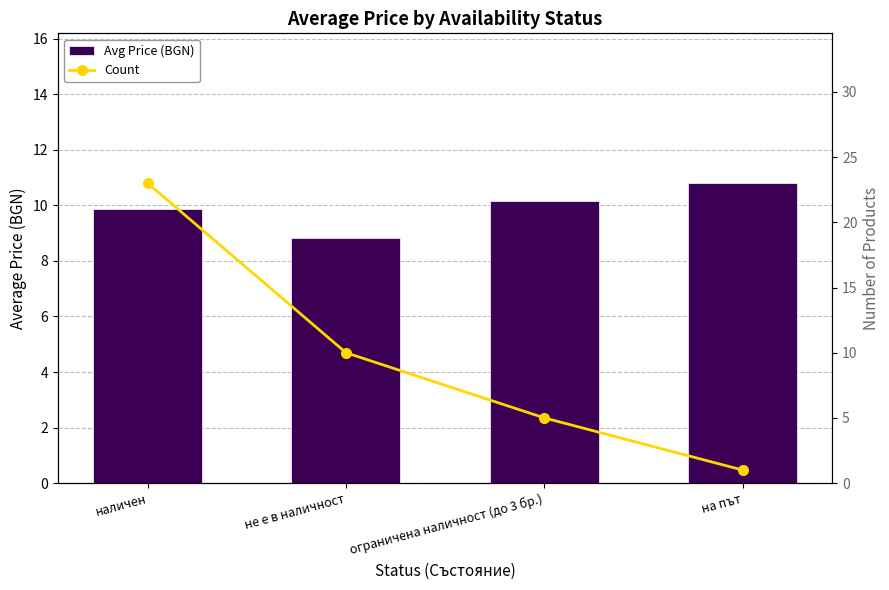

What is the difference between the highest and lowest values at не е в наличност?

1.2